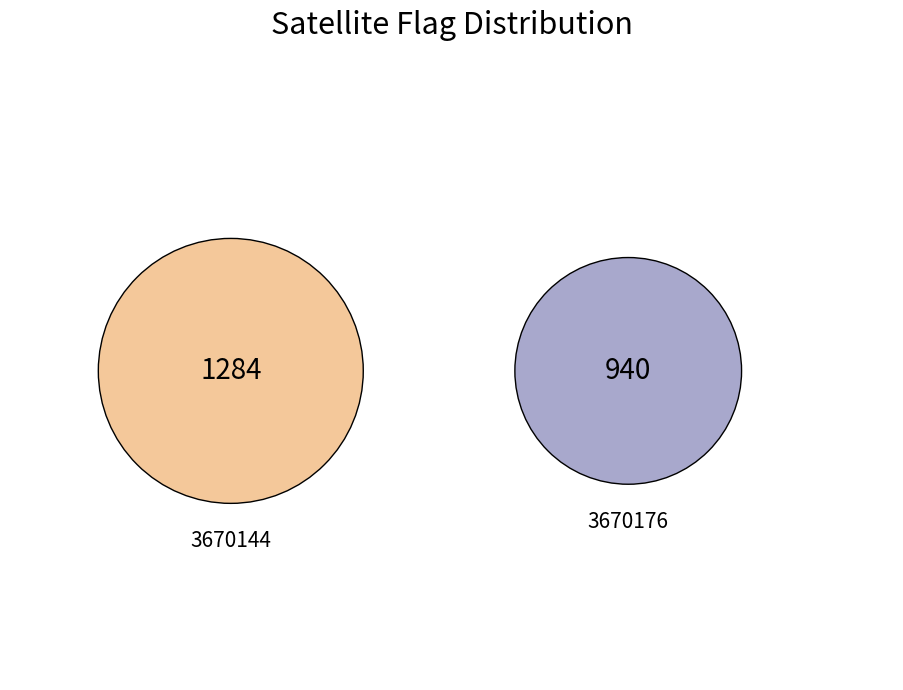

What is the total percentage of 3670176 and 3670144?

100.0%